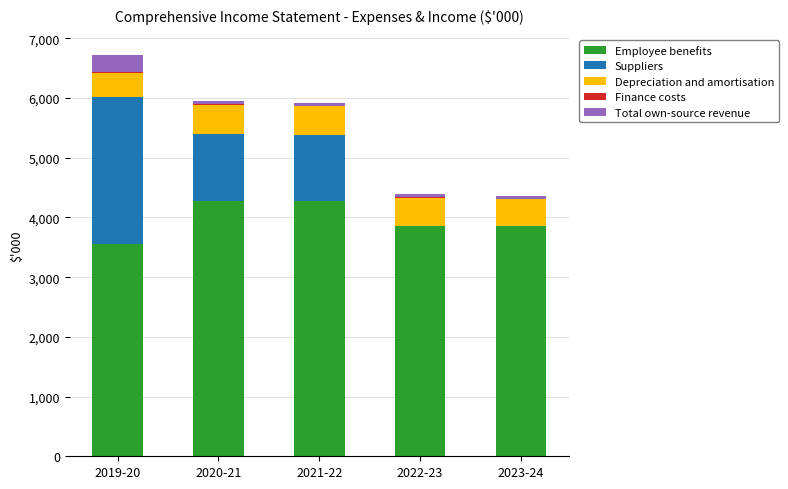

The value of Employee benefits at 2022-23 is 3853. True or false?

True